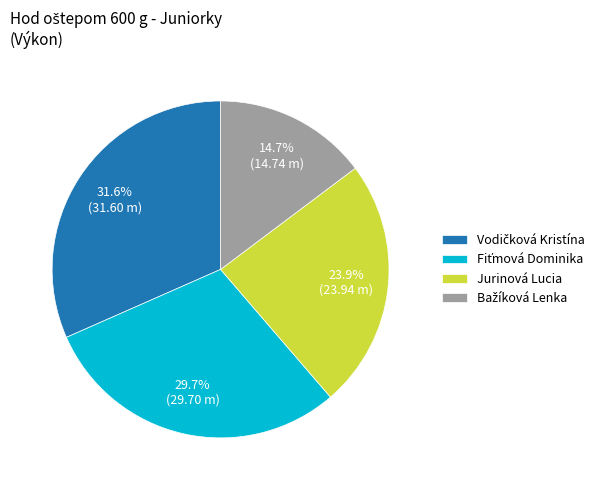

How many slices are in this pie chart?

4